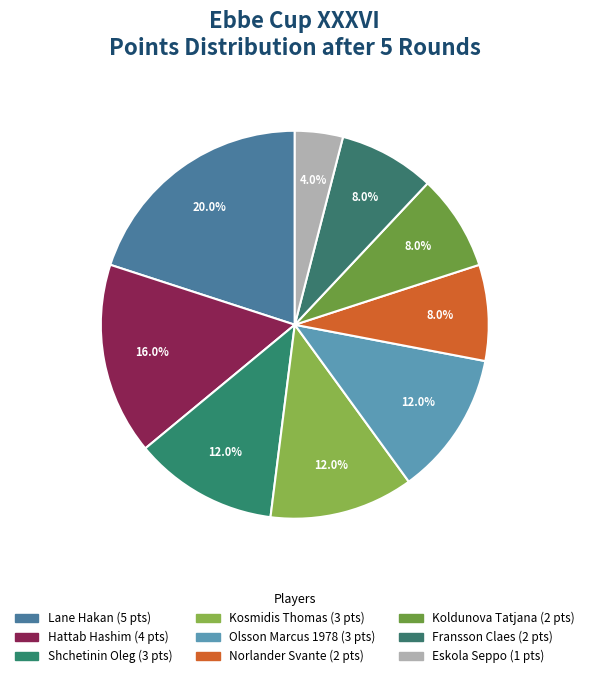

Is it true that Shchetinin Oleg is 12% of the pie?

True